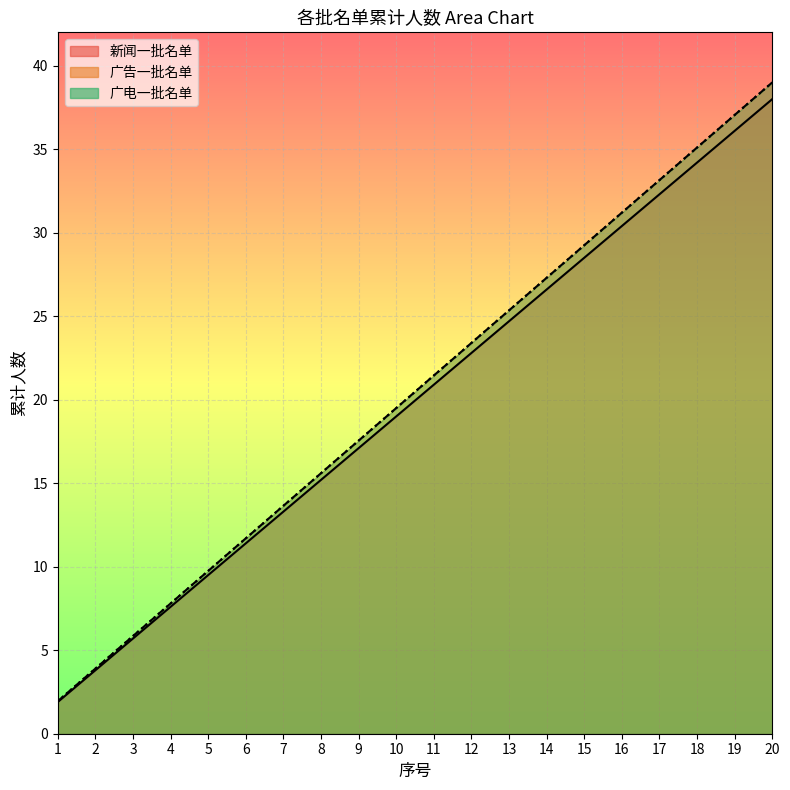

What is the spread (max minus min) of values at 14?

0.7